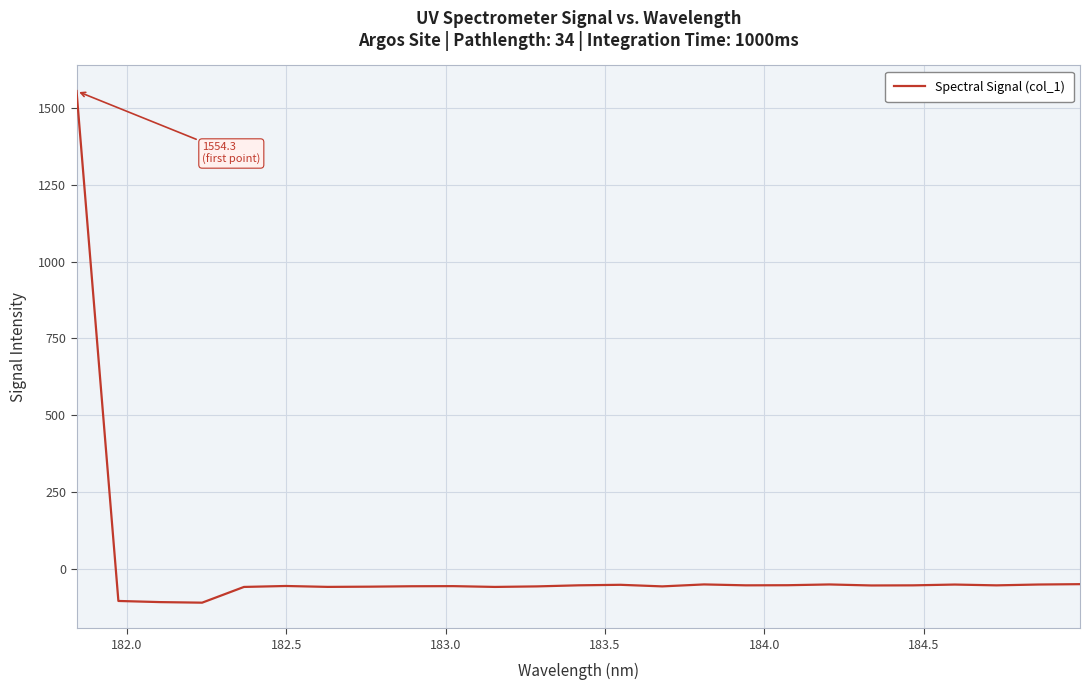

What is the difference between the maximum and minimum values?

1663.6